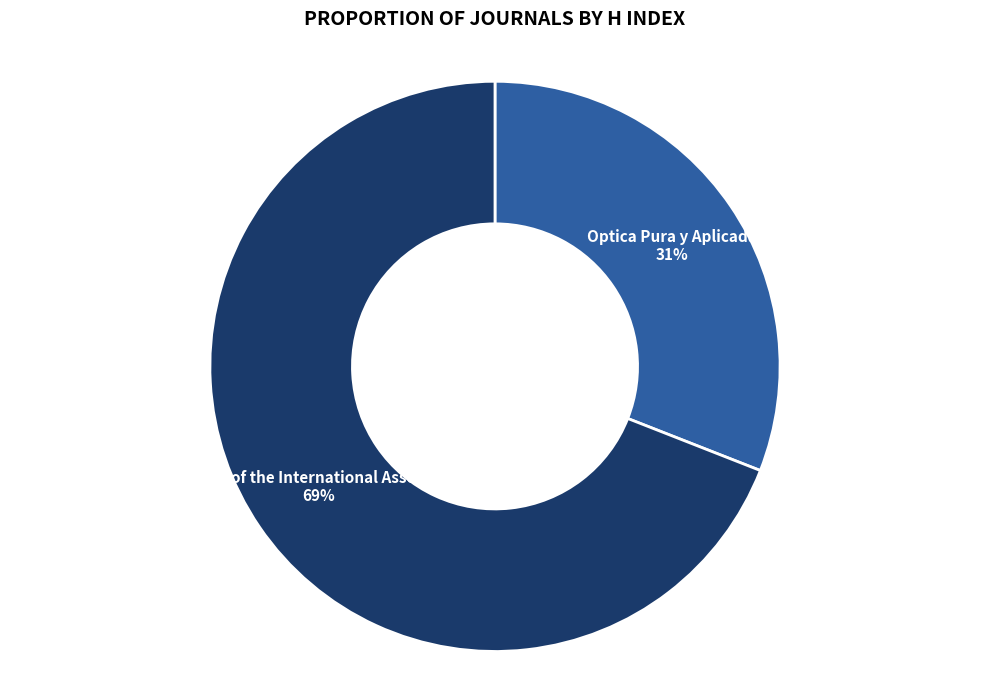

To the nearest percent, what is the difference between the largest and smallest slice percentages?

38%